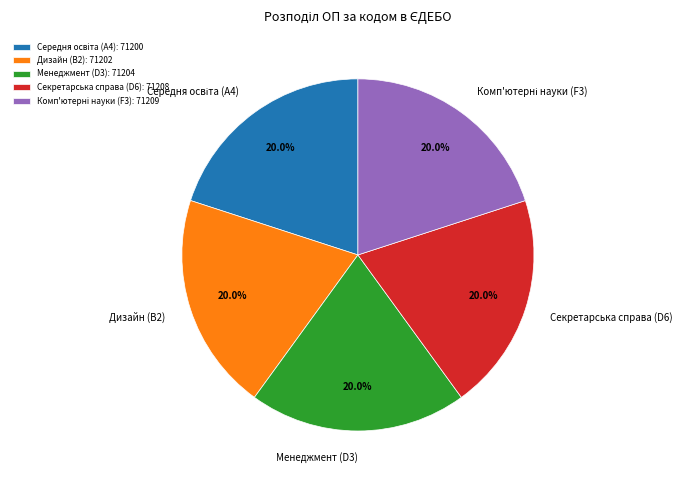

To the nearest percent, what percentage of the pie is Секретарська справа (D6)?

20%